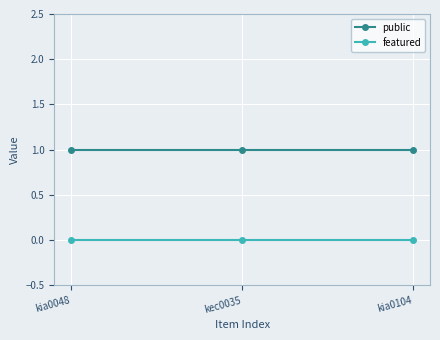

What is the label of the 1st point from the left?

kia0048